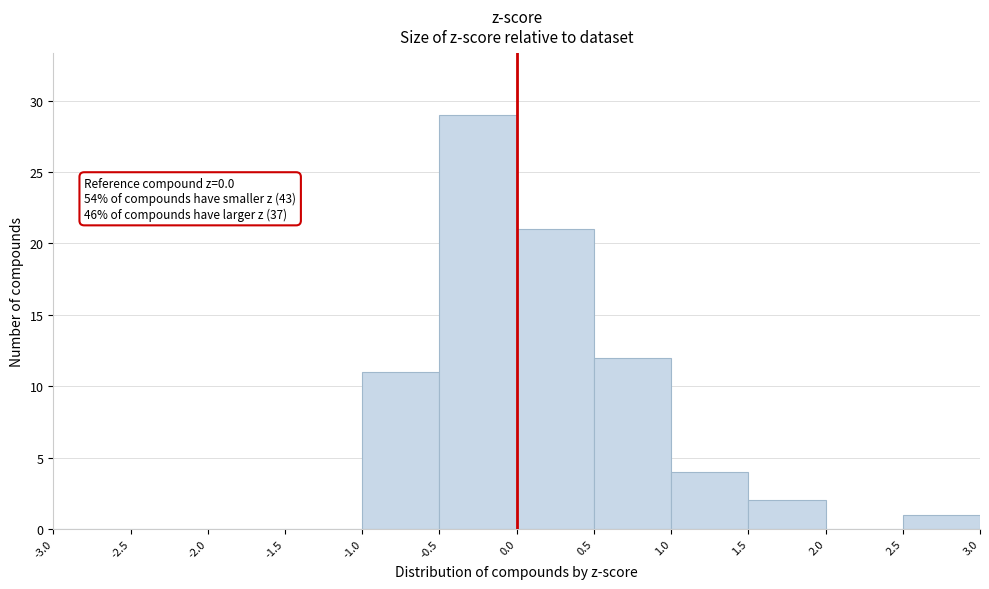

Which range on the x-axis has the tallest bar?

-0.5 to 0.0